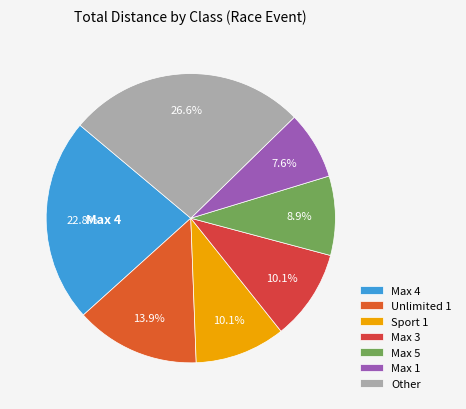

To the nearest percent, what portion does Max 5 represent?

9%